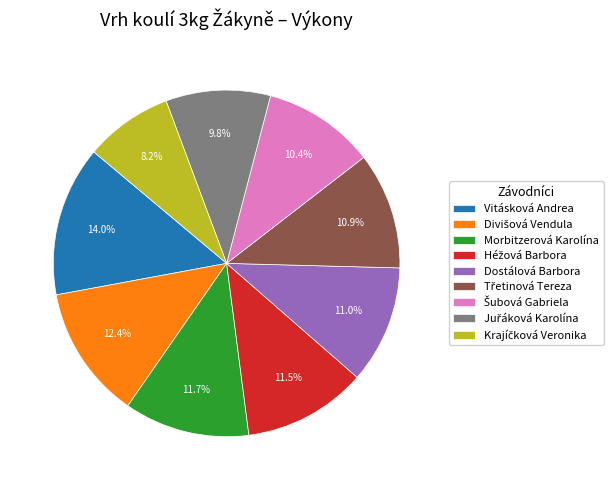

Count the number of slices in the pie.

9